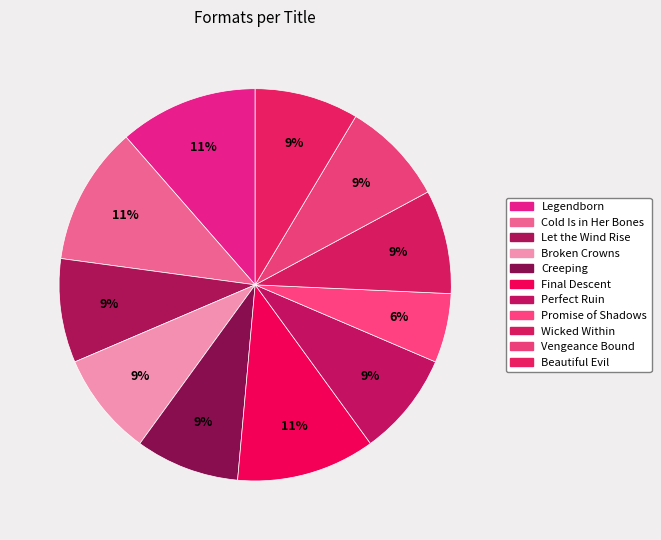

The Cold Is in Her Bones slice represents 11% of the pie. True or false?

True